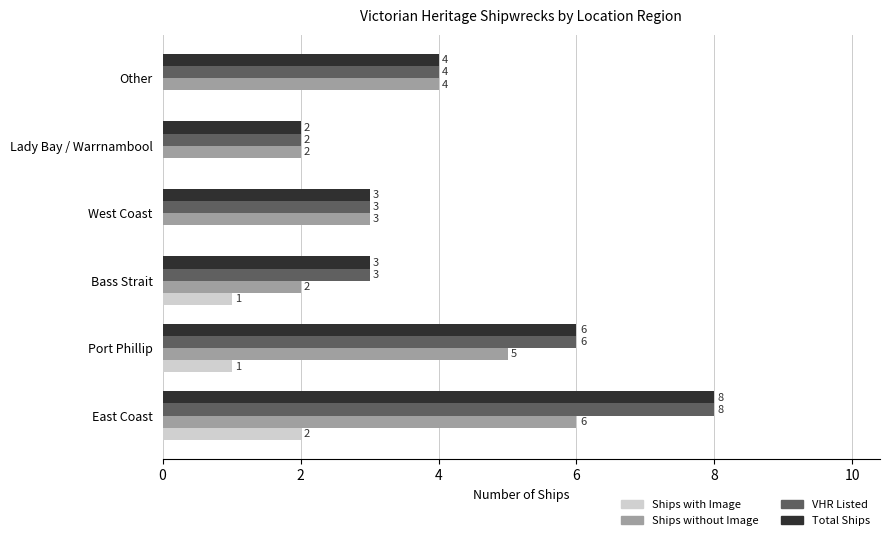

How many categories are shown in the chart?

6